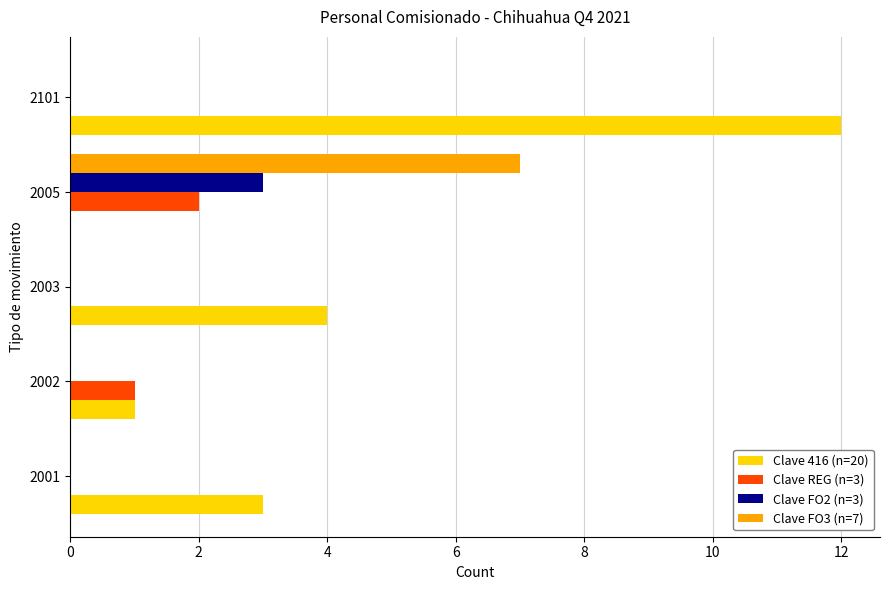

Which category has the highest value in the Clave REG (n=3) series?

2005